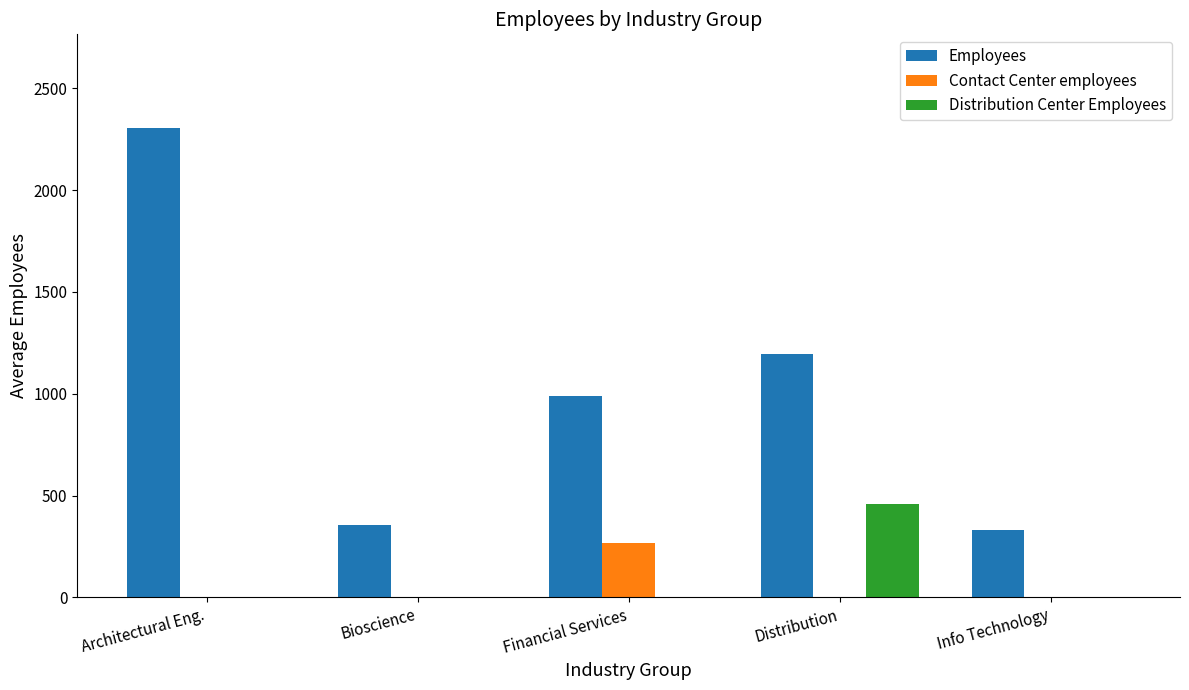

How many groups of bars are there?

5